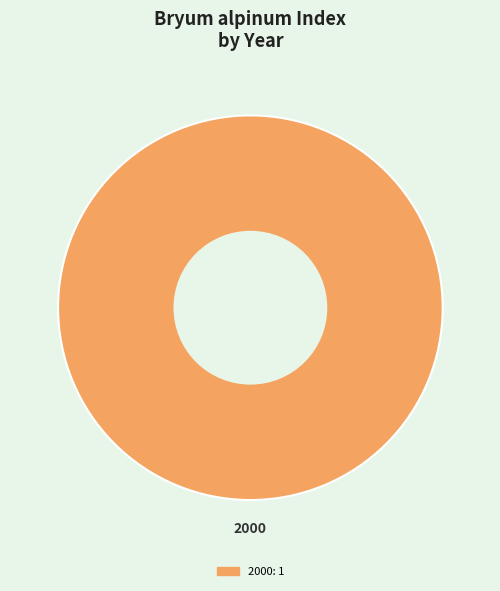

Is there a majority slice in this chart?

Yes